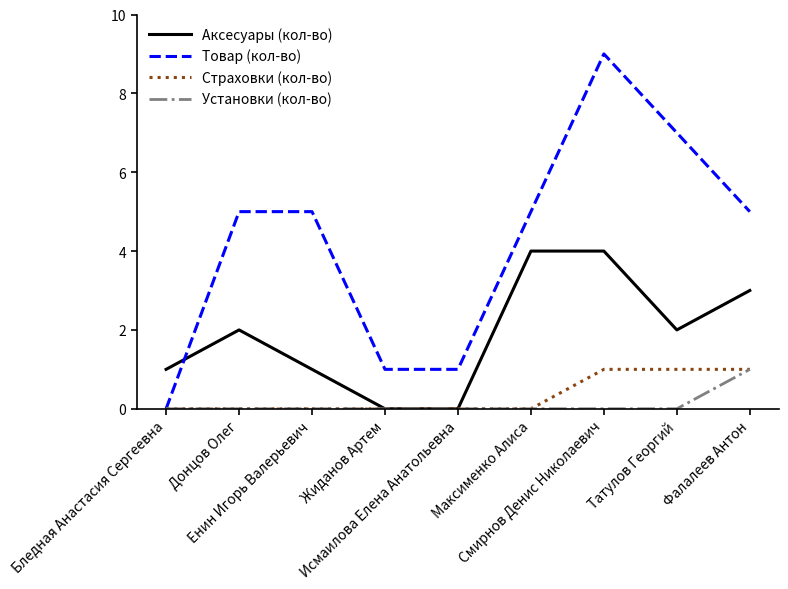

What is the greatest value displayed?

9